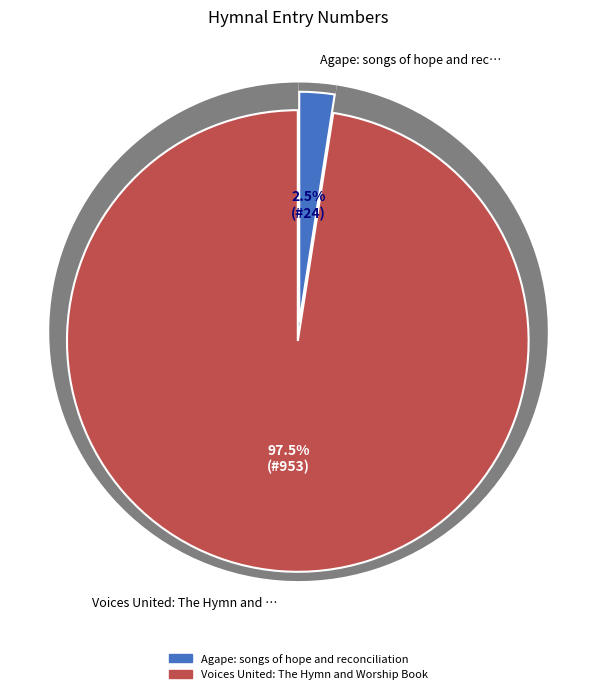

Which category has the biggest portion of the pie?

Voices United: The Hymn and Worship Book